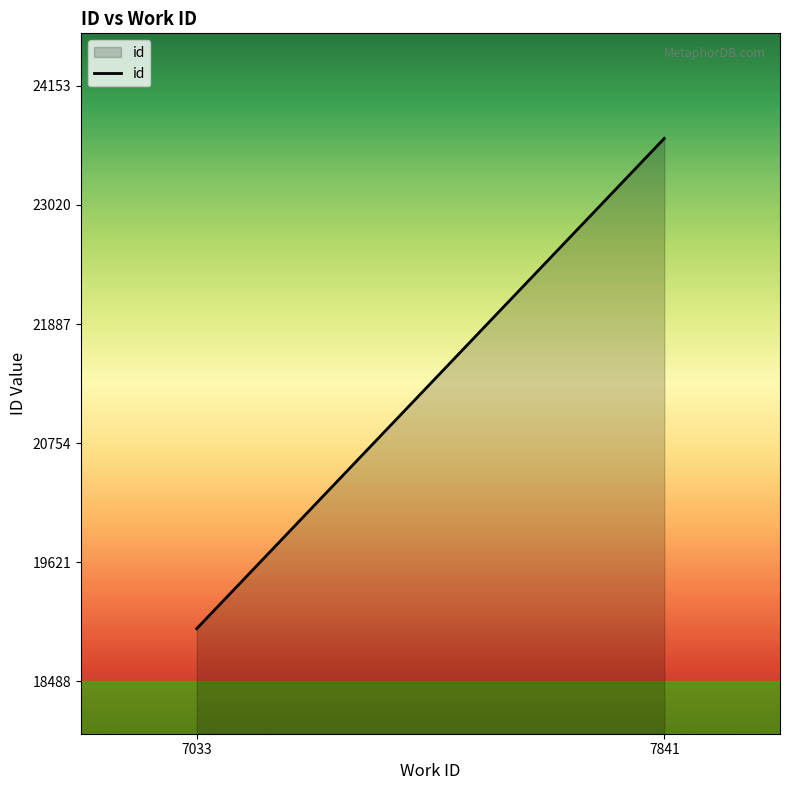

What is the difference between the values at 7841 and 7033?

4665.5